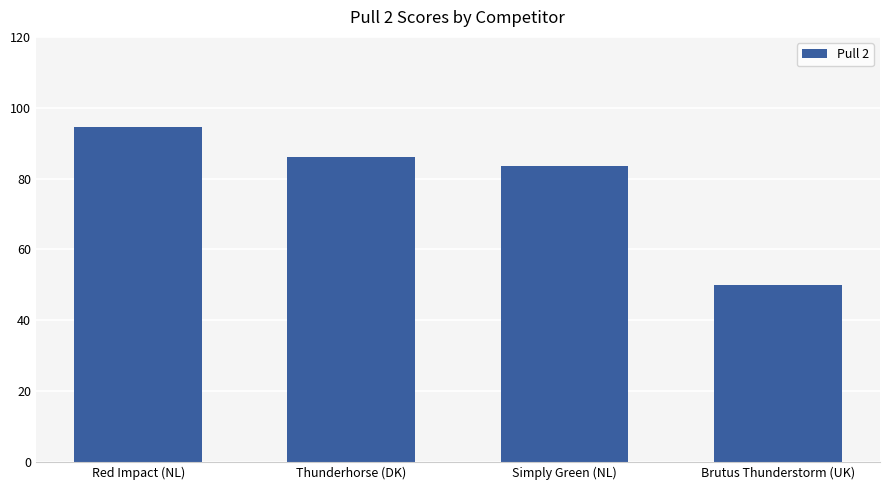

Between Thunderhorse (DK) and Red Impact (NL), which is larger?

Red Impact (NL)